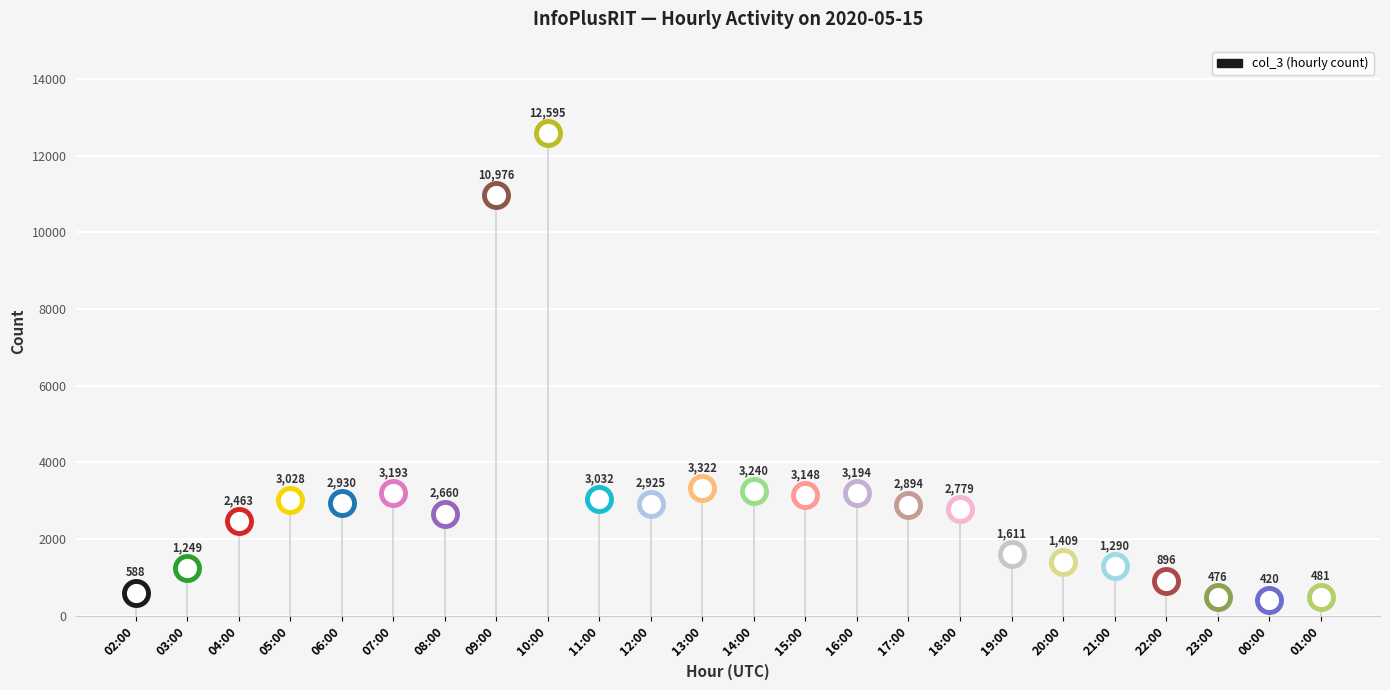

What is the change in value from 22:00 to 23:00?

-420